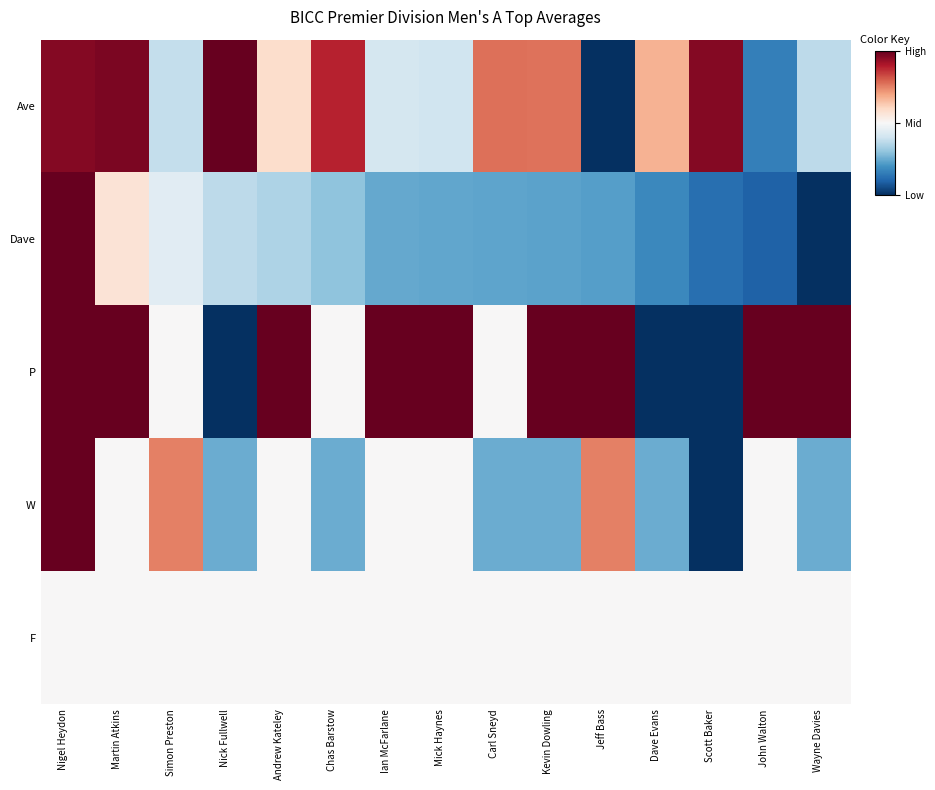

True or false: F has a value of 0.8 at Martin Atkins.

False